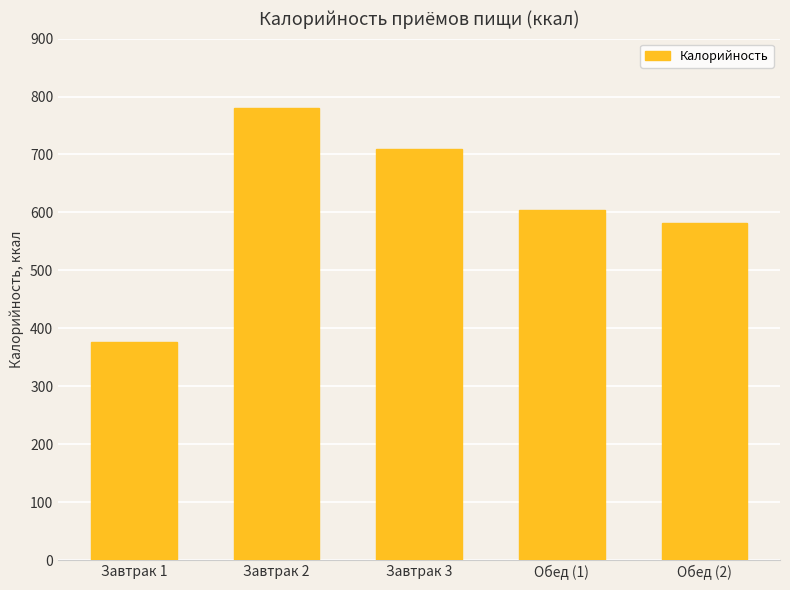

Which has a higher value, Завтрак 1 or Завтрак 2?

Завтрак 2